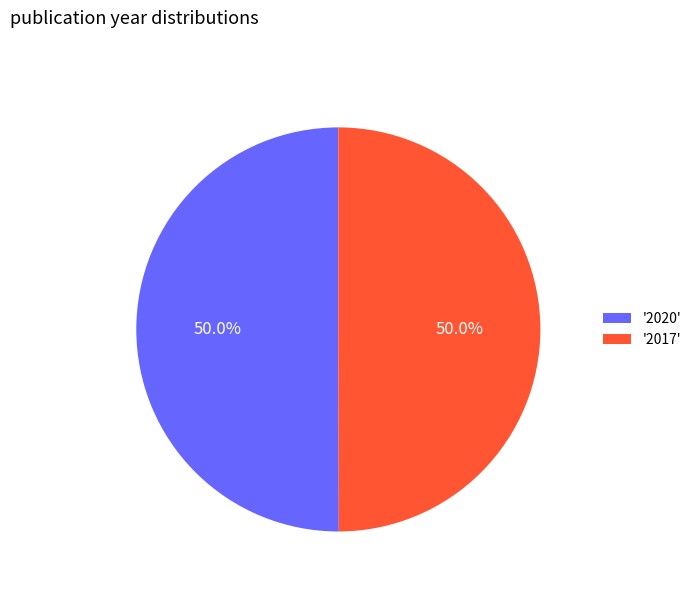

Do '2017' and '2020' together represent more than half of the pie?

Yes